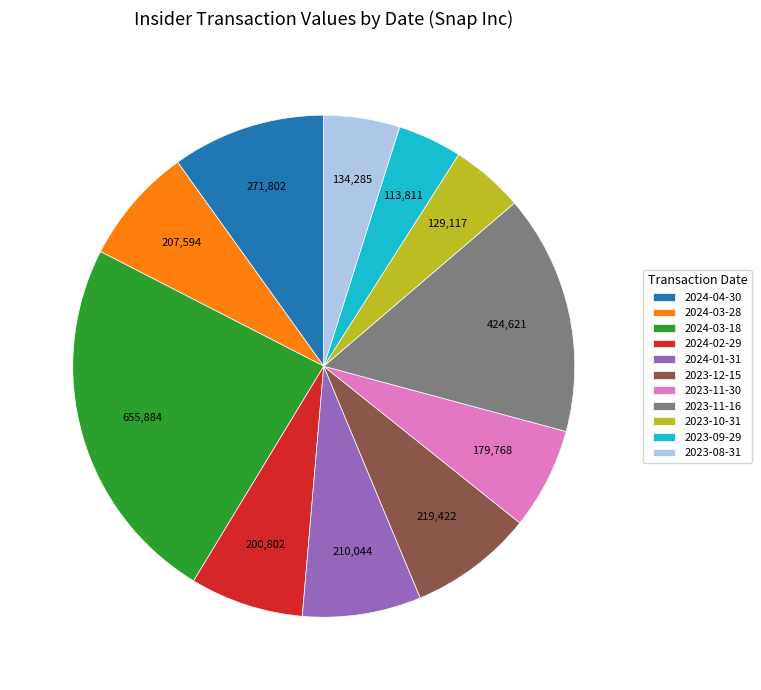

How many segments does this pie chart have?

11